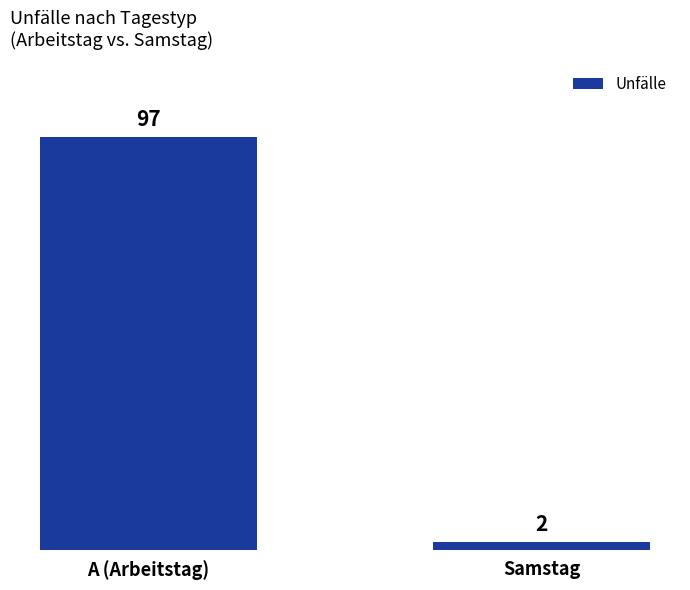

Is it true that the value at A (Arbeitstag) is 21?

False